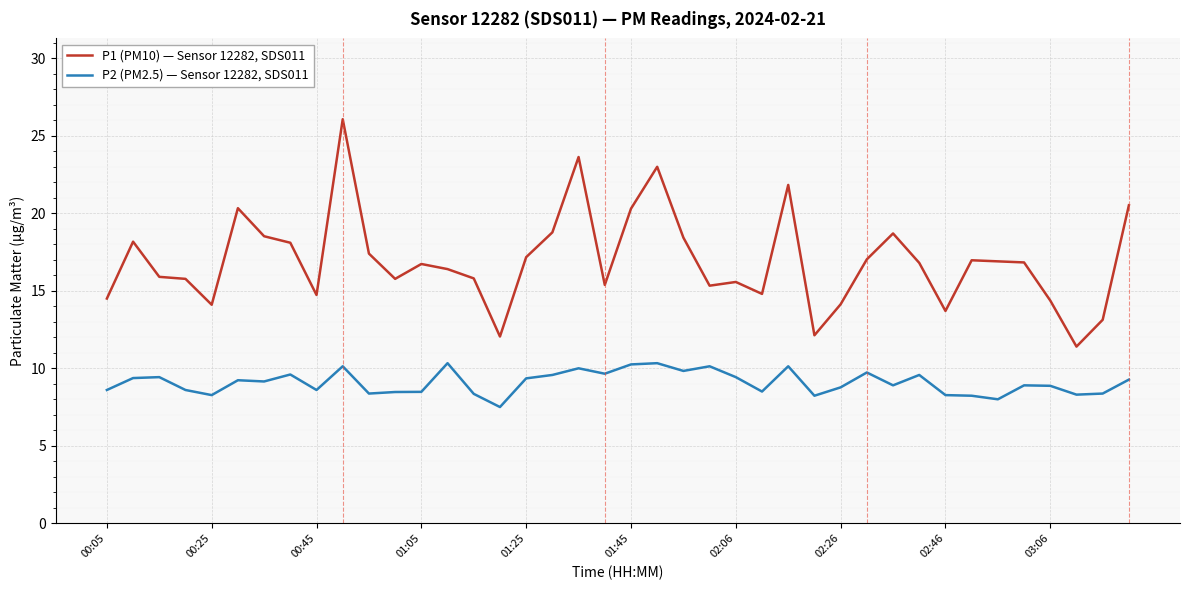

True or false: P1 (PM10) — Sensor 12282, SDS011 and P2 (PM2.5) — Sensor 12282, SDS011 intersect in this chart.

False